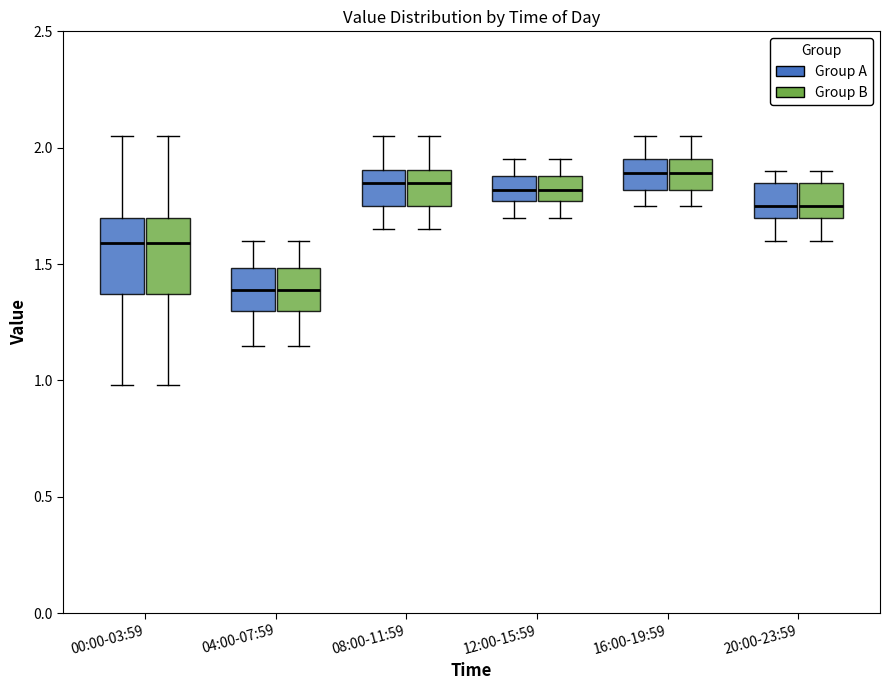

Where does the lower whisker of the box for 08:00-11:59 (Group A) end on the y-axis? The values are not printed on the chart, so give them approximately, as read against the axis.

1.65